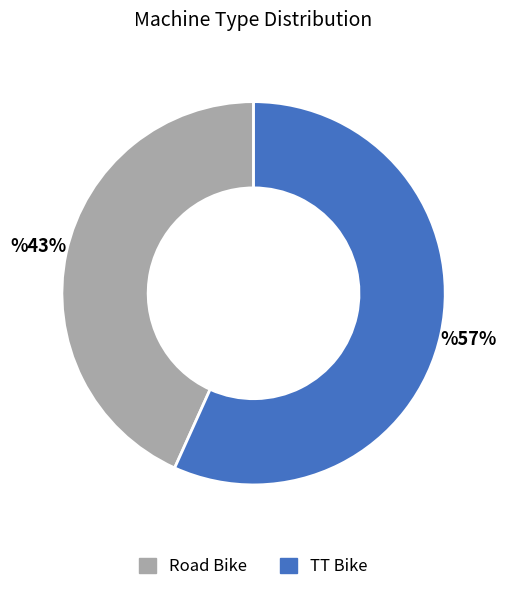

What is the majority slice?

TT Bike